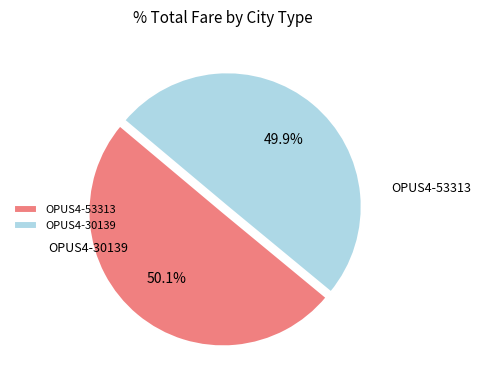

To the nearest percent, what is the combined percentage of OPUS4-30139 and OPUS4-53313?

100%